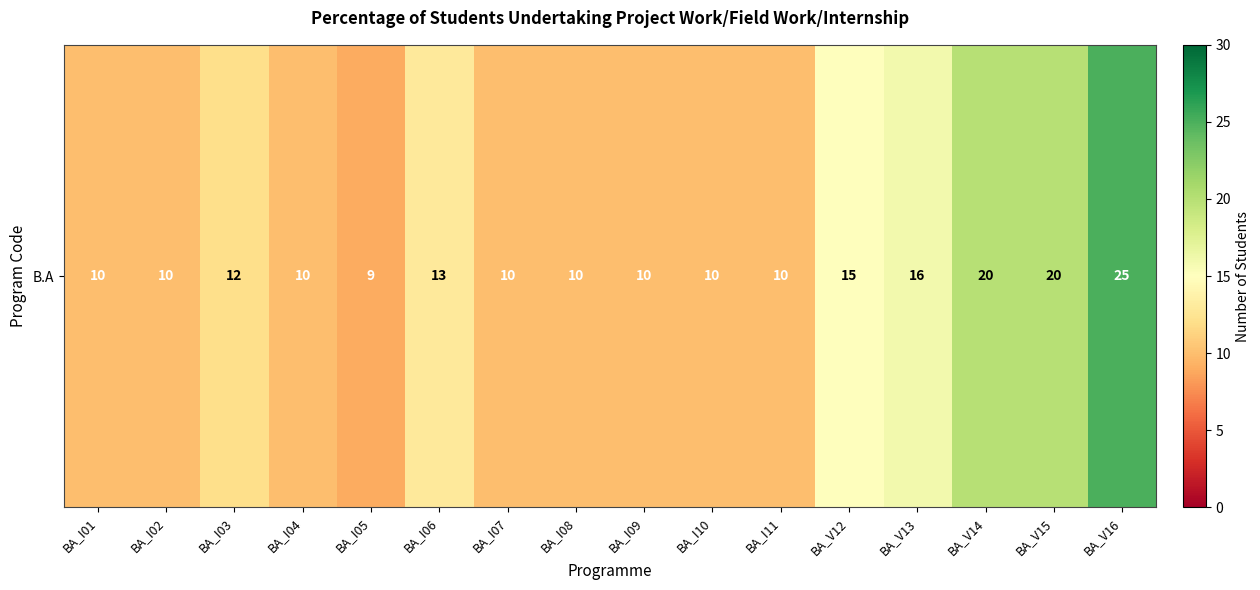

Which has a higher value, BA_V12 or BA_I11?

BA_V12